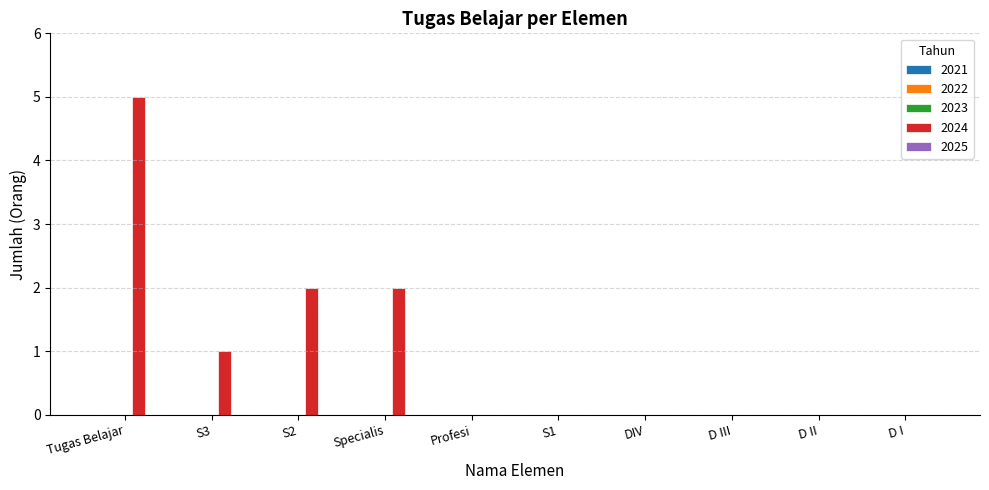

Which has a higher value, S3 or D I?

S3